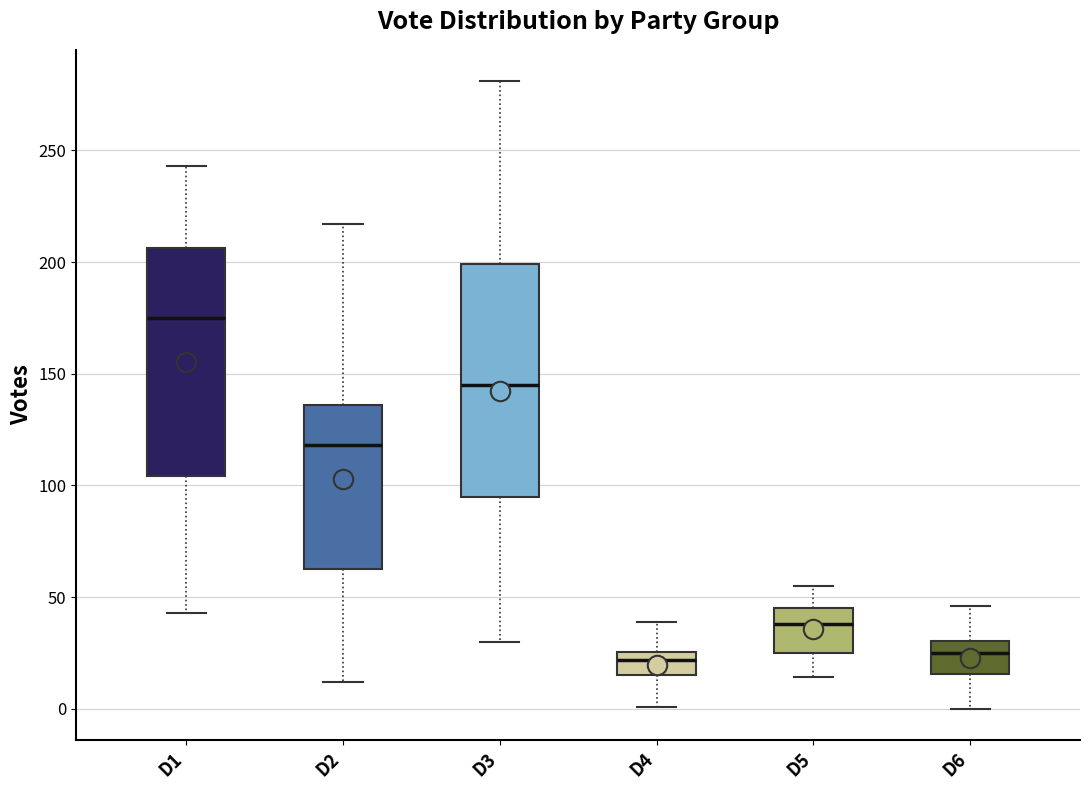

Reading left to right, transcribe this box plot: for each box, give where its median line is, the range the box spans, and where its two whiskers end, as read against the y-axis. The values are not printed on the chart, so give them approximately, as read against the axis.

D1: median 175, box 105 to 205, whiskers 45 to 245
D2: median 120, box 65 to 135, whiskers 10 to 215
D3: median 145, box 95 to 200, whiskers 30 to 280
D4: median 20, box 15 to 25, whiskers 0 to 40
D5: median 40, box 25 to 45, whiskers 15 to 55
D6: median 25, box 15 to 30, whiskers 0 to 45